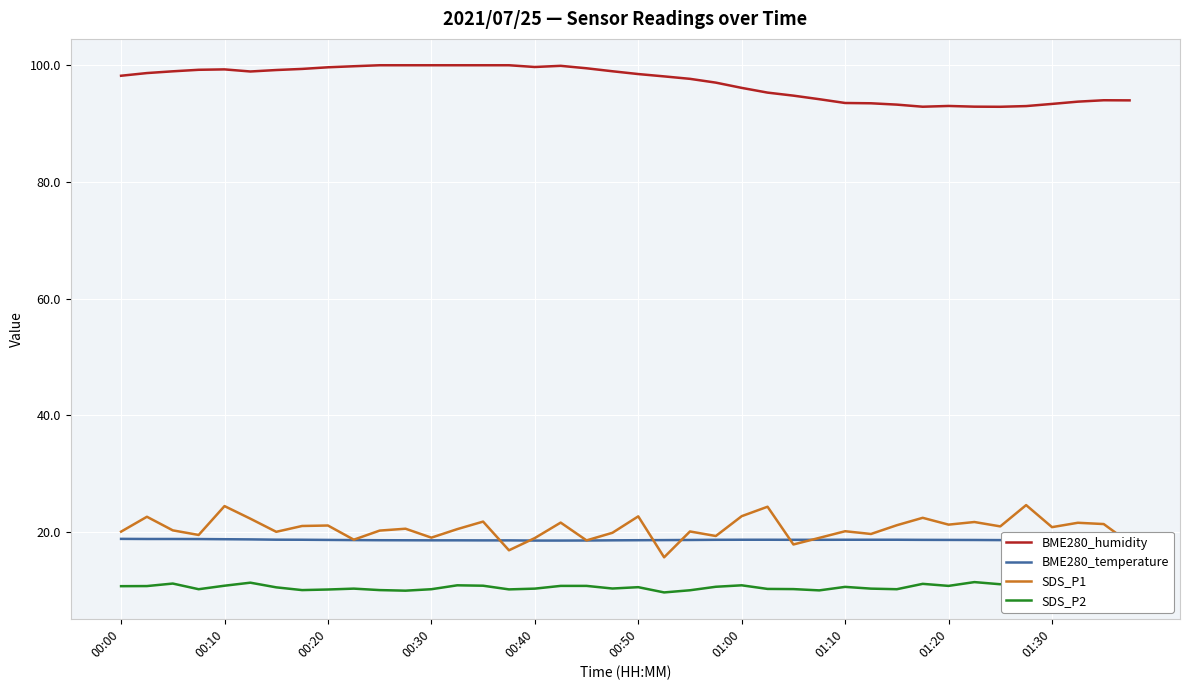

What is the sum of the SDS_P1 values at 00:50 and 01:10?

42.8